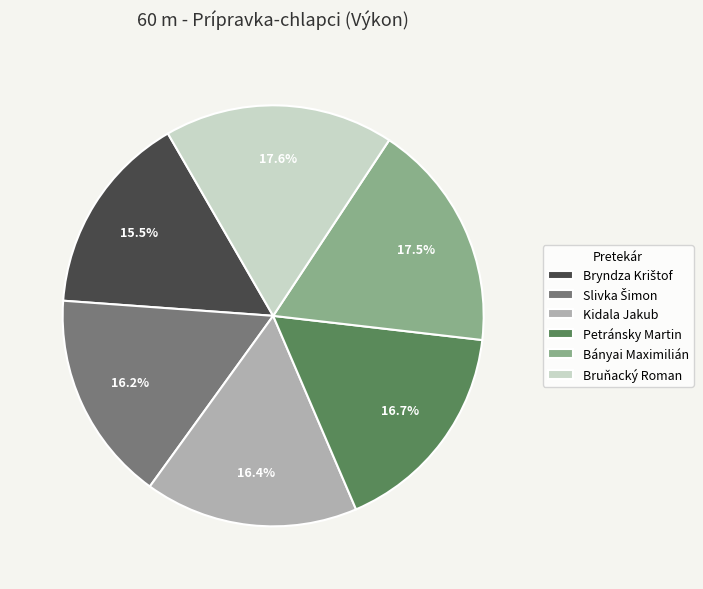

What percentage do Kidala Jakub and Bruňacký Roman together represent?

34.0%